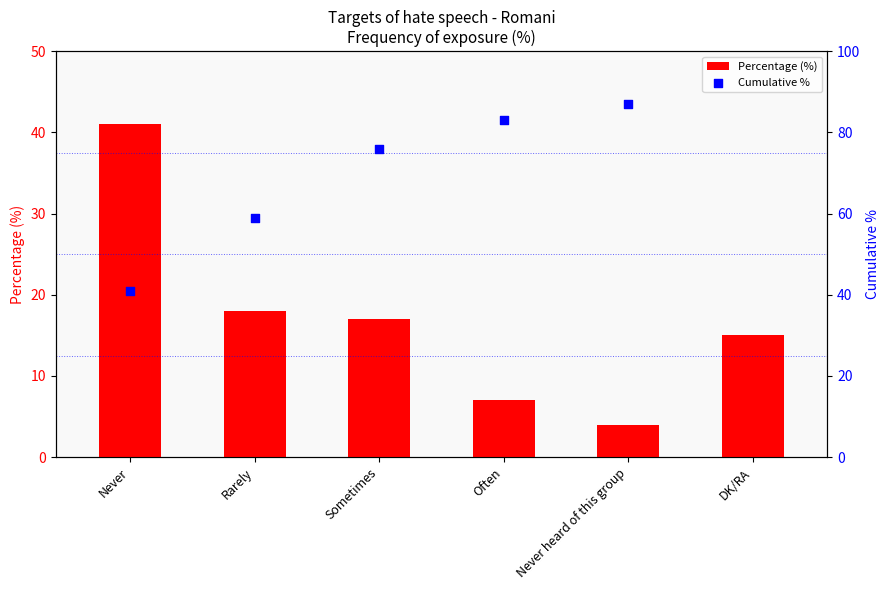

At which category is the sum across all series the highest?

DK/RA